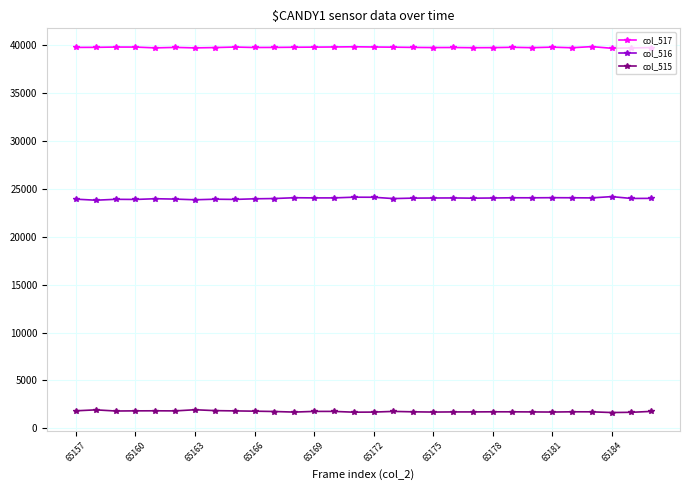

What is the sum of all col_517 values?

1193162